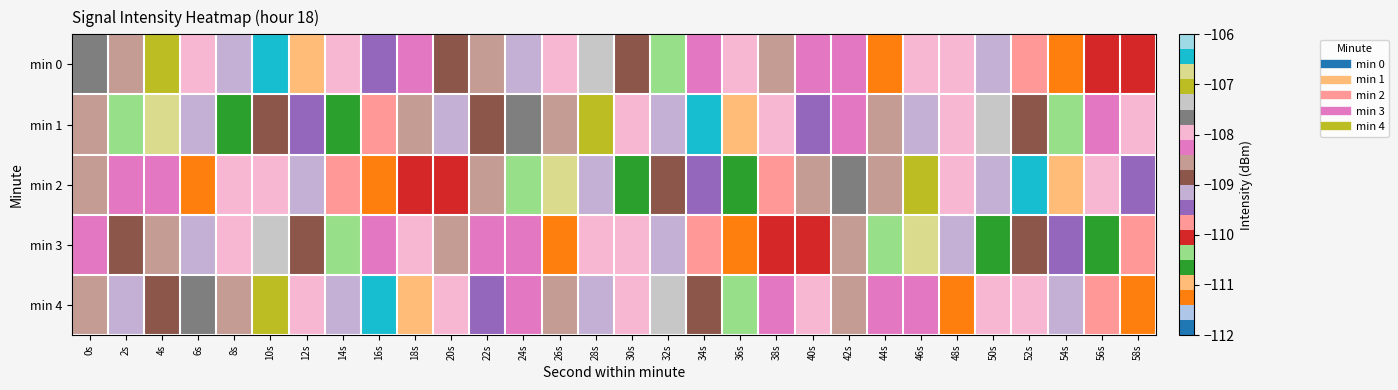

What is the total value across all series at 56s?

-546.7